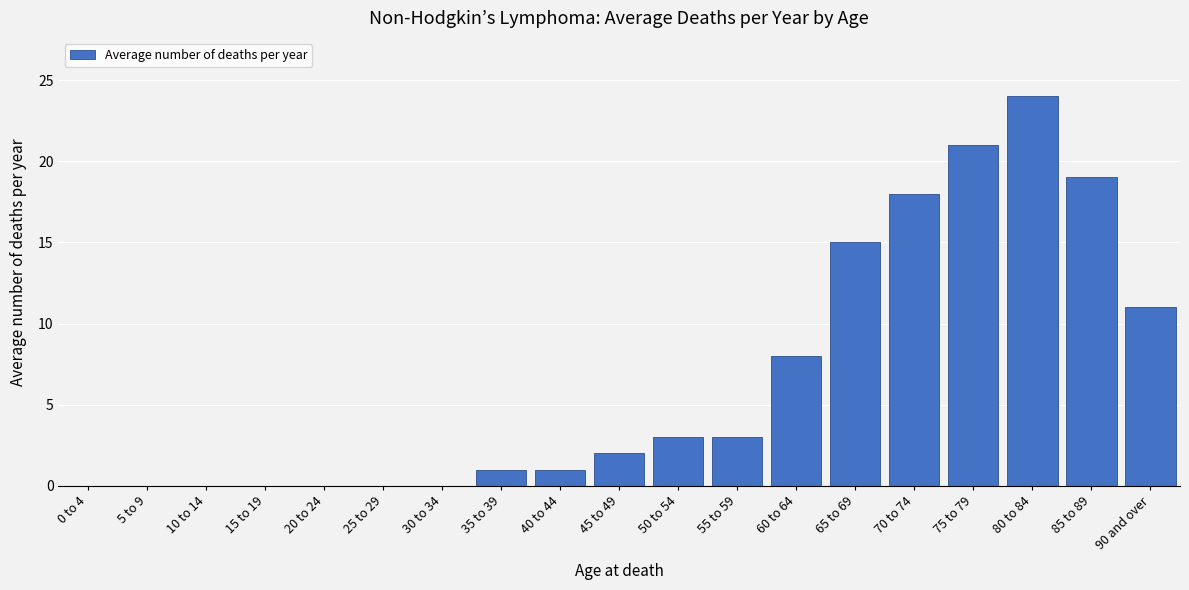

Reading left to right, list all the values displayed in this chart.

0 to 4=0	5 to 9=0	10 to 14=0	15 to 19=0	20 to 24=0	25 to 29=0	30 to 34=0	35 to 39=1	40 to 44=1	45 to 49=2	50 to 54=3	55 to 59=3	60 to 64=8	65 to 69=15	70 to 74=18	75 to 79=21	80 to 84=24	85 to 89=19	90 and over=11